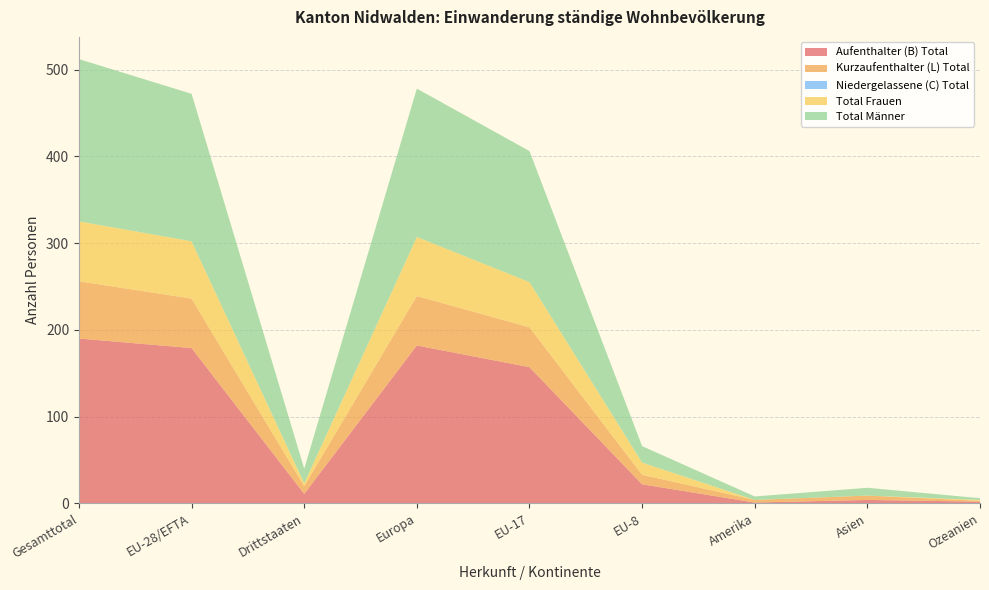

Reading right to left, list all the values displayed in this chart.

Aufenthalter (B) Total: 2	4	1	22	157	182	11	179	190
Kurzaufenthalter (L) Total: 1	5	3	11	46	57	9	57	66
Niedergelassene (C) Total: 0	0	0	0	0	0	0	0	0
Total Frauen: 1	0	0	14	52	68	3	66	69
Total Männer: 2	9	4	19	151	171	17	170	187